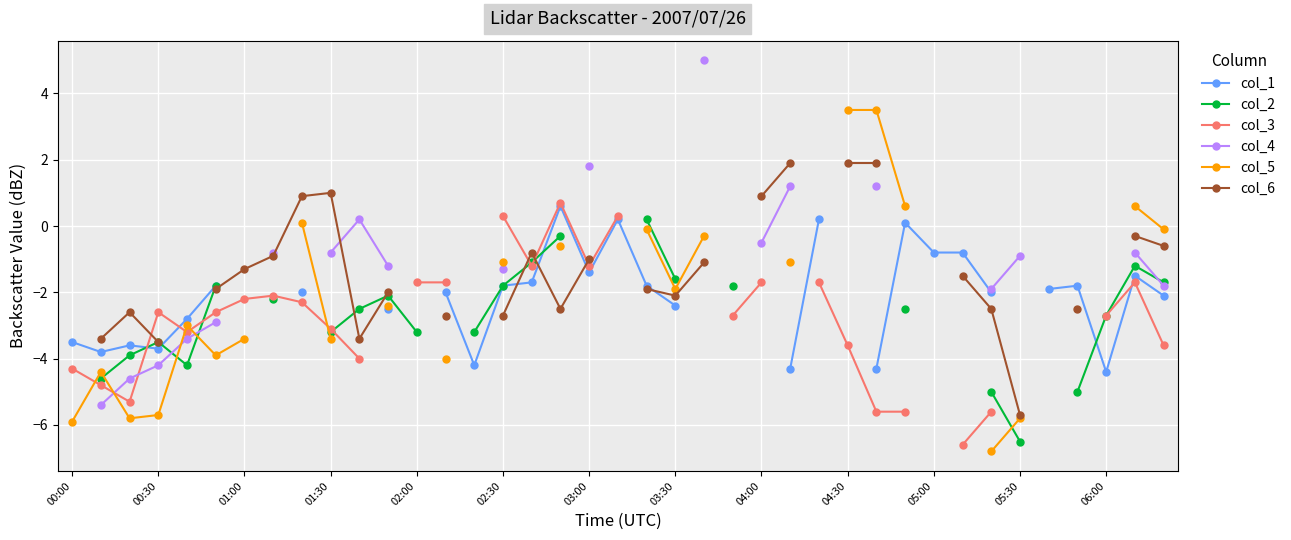

What is the sum of the col_6 values at 31 and 32?

-4.0